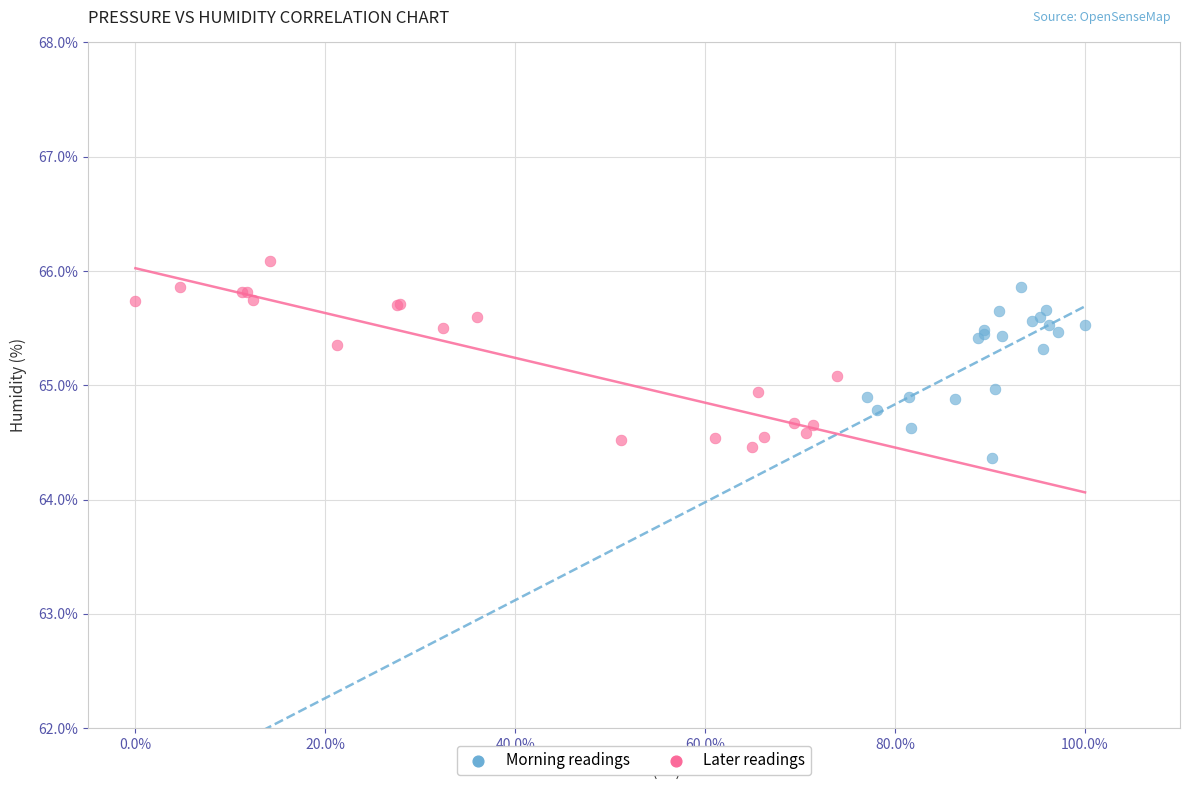

Which series reaches the minimum Y coordinate?

Morning readings